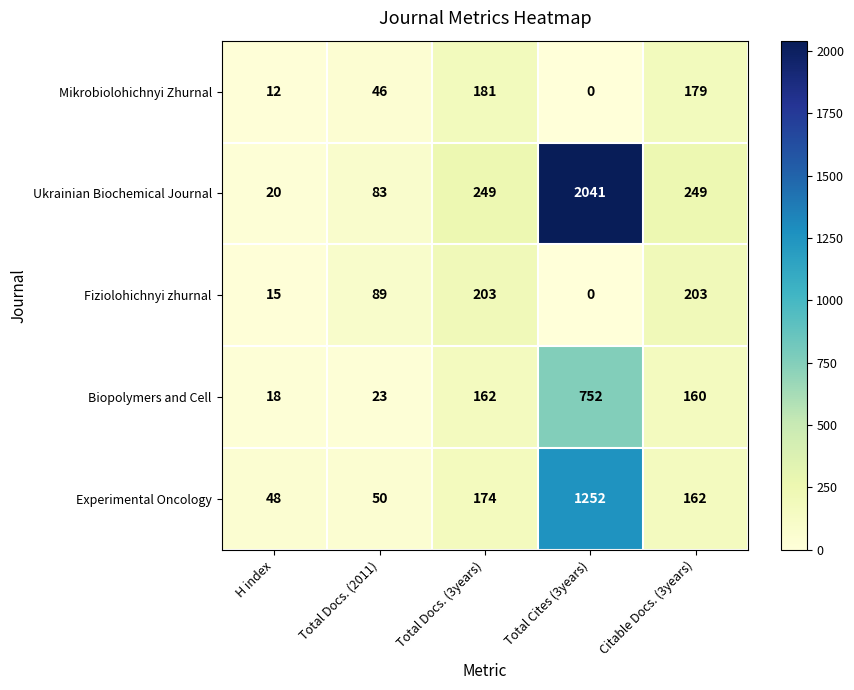

What is the sum of all Ukrainian Biochemical Journal values?

2642